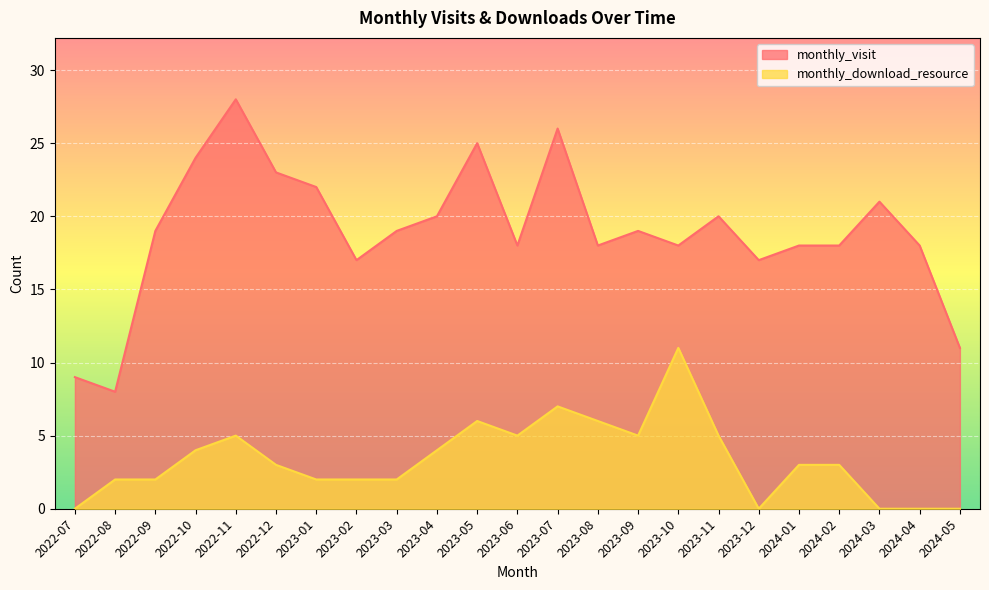

Where is the first local minimum for monthly_visit?

2022-08